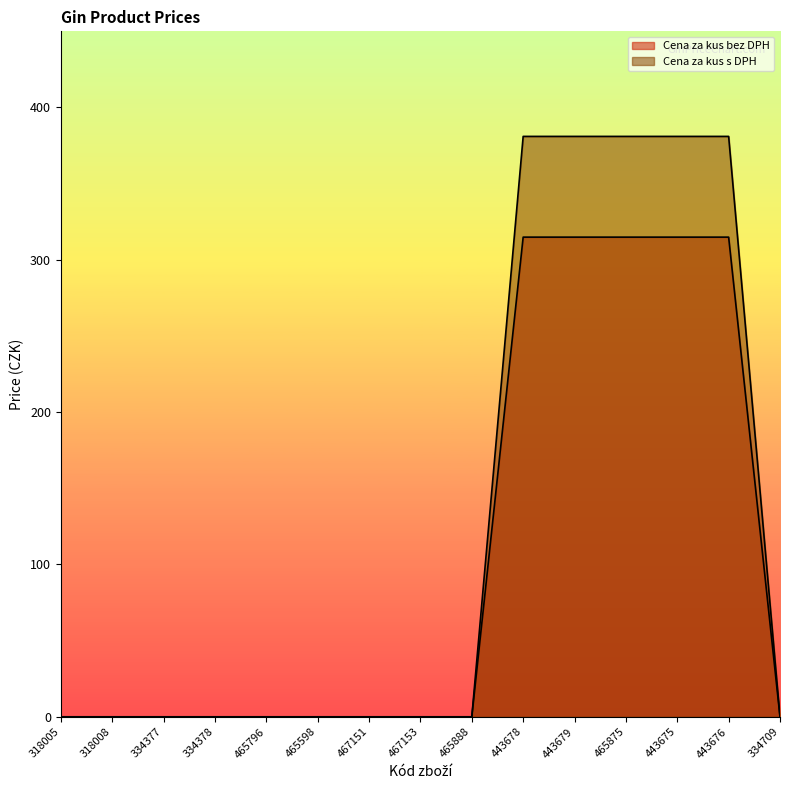

True or false: Cena za kus bez DPH and Cena za kus s DPH cross at least once.

False